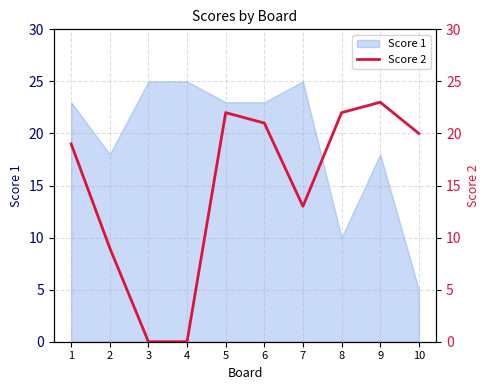

How many interior local peaks (higher than both neighbors) does the data have?

2